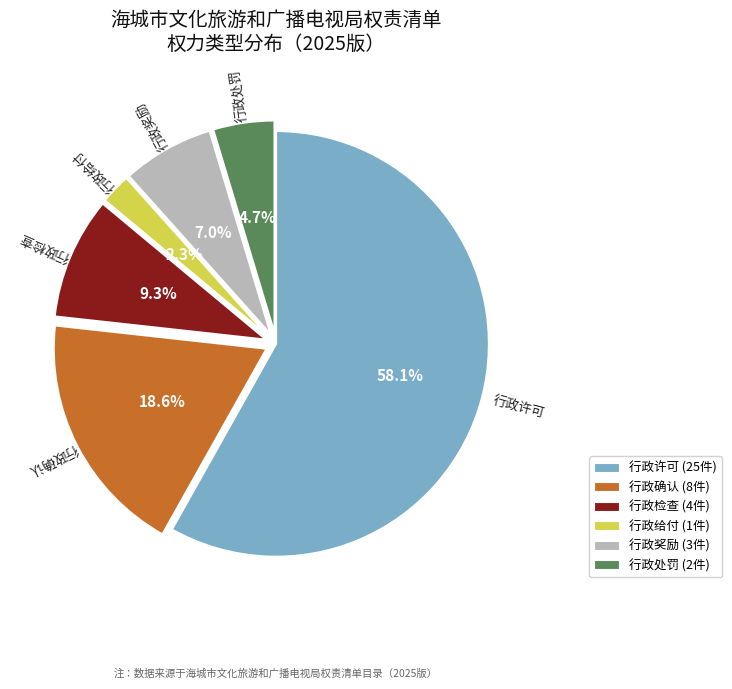

To the nearest percent, what is the average slice percentage?

17%